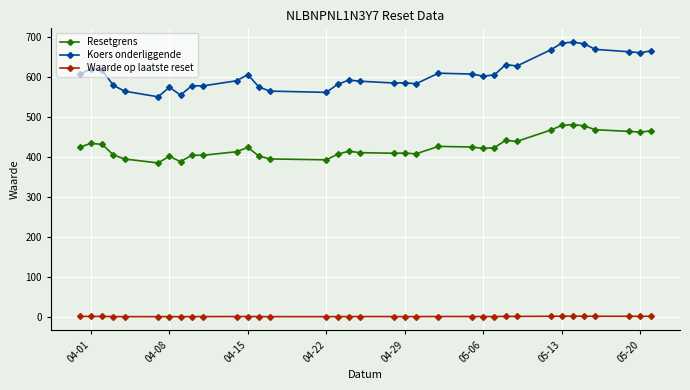

What is the difference between the maximum and minimum values in the Koers onderliggende series?

136.6